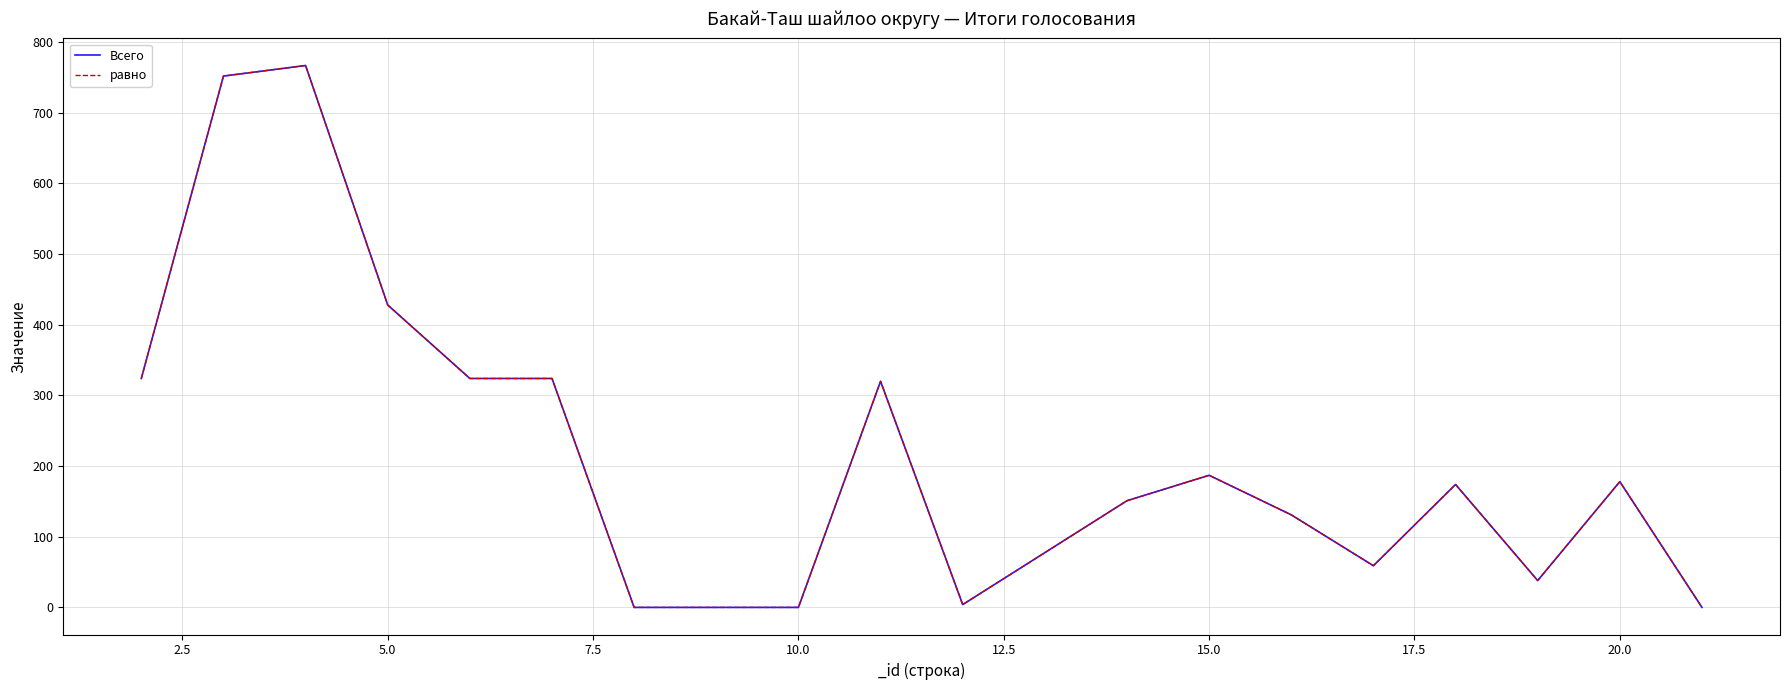

Is this an area chart (filled region under the line)?

No